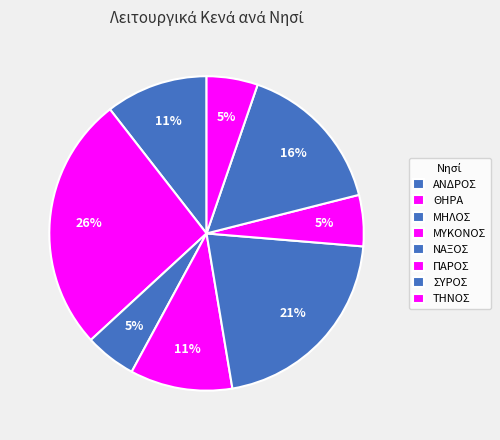

Count the number of slices in the pie.

8